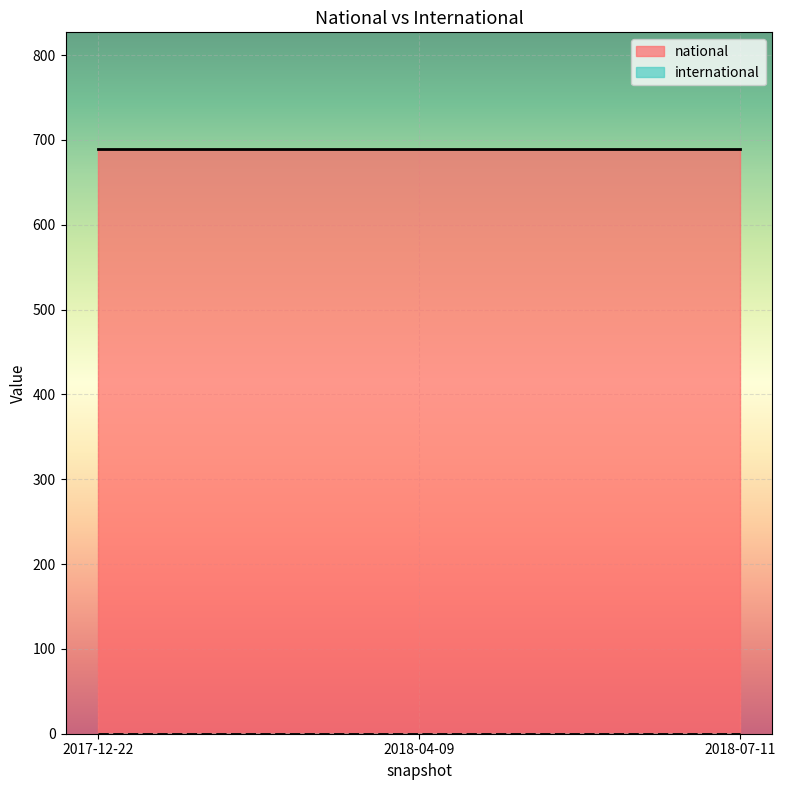

At how many categories does at least one series exceed 47?

3